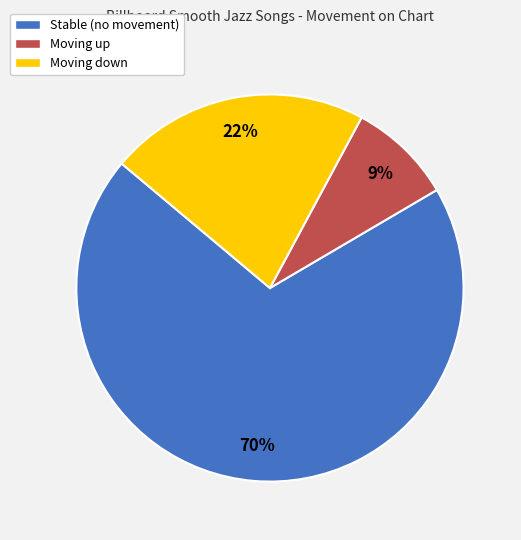

Is there a majority slice in this chart?

Yes